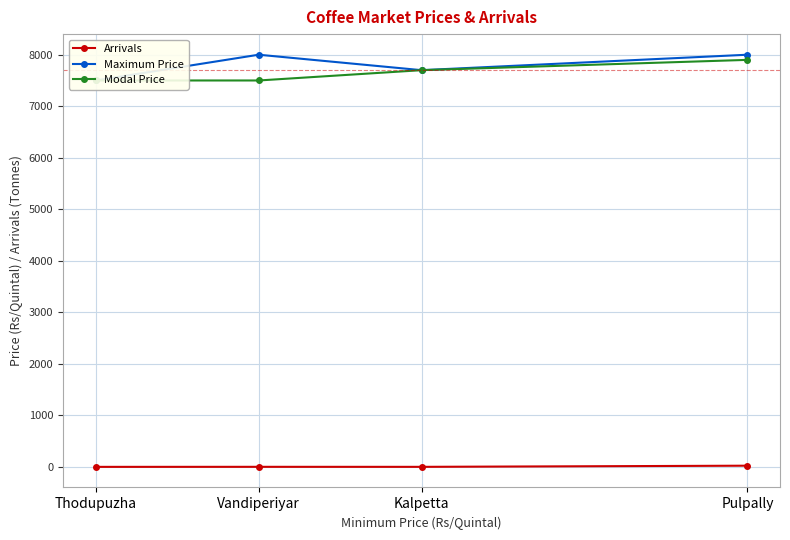

In Maximum Price, how many points are lower than both neighbors (excluding endpoints)?

1